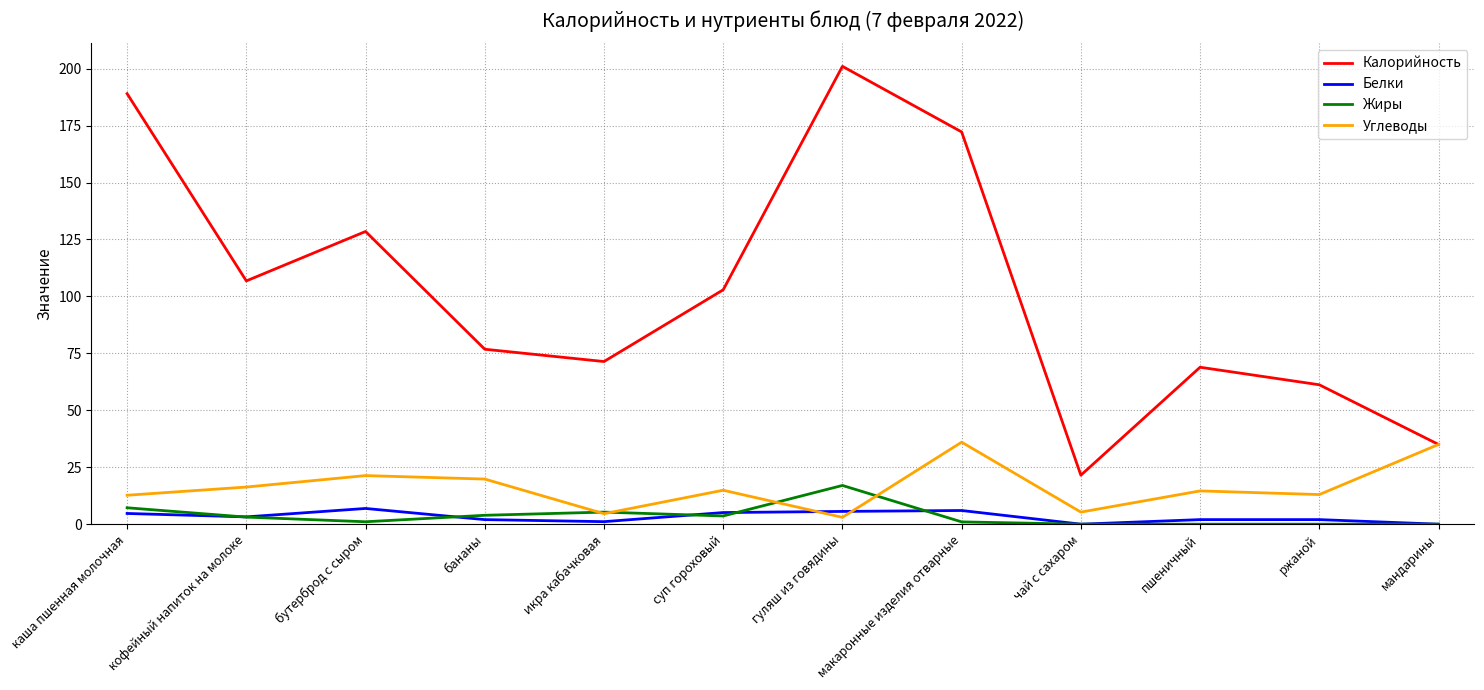

What is the total value across all series at чай с сахаром?

26.8